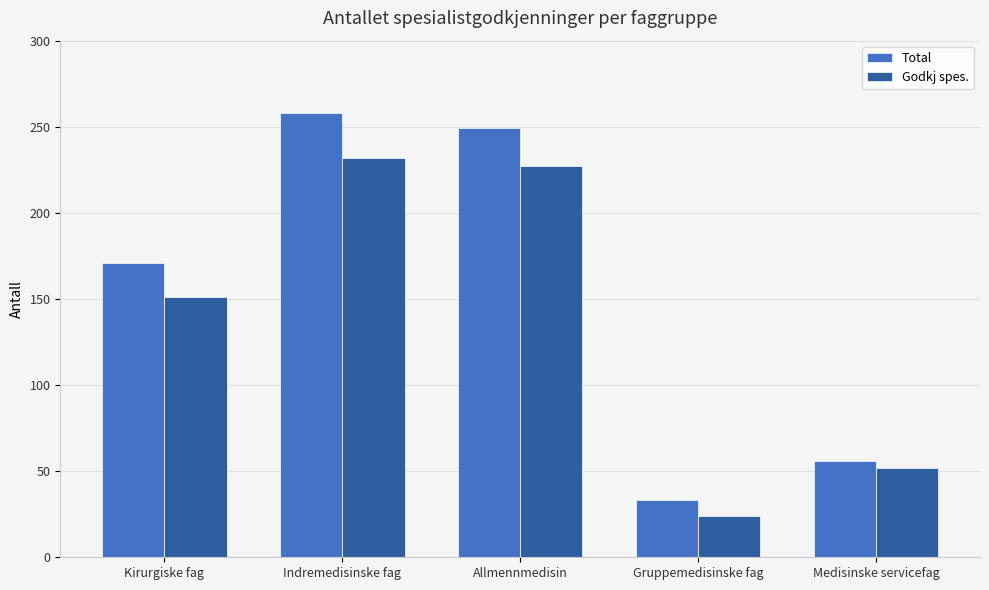

Are the bars horizontal?

No